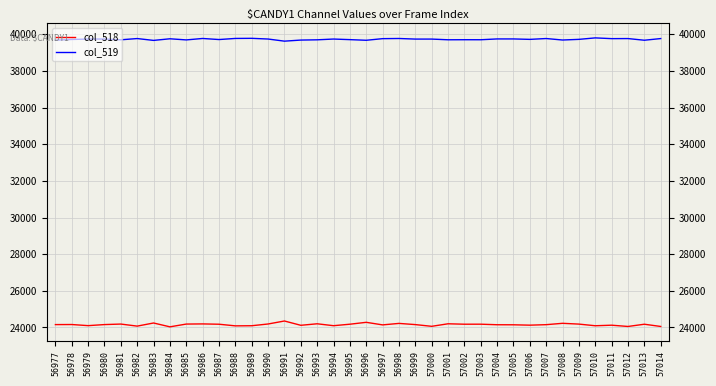

What is the value of the col_518 point at the 32nd from the left?

24225